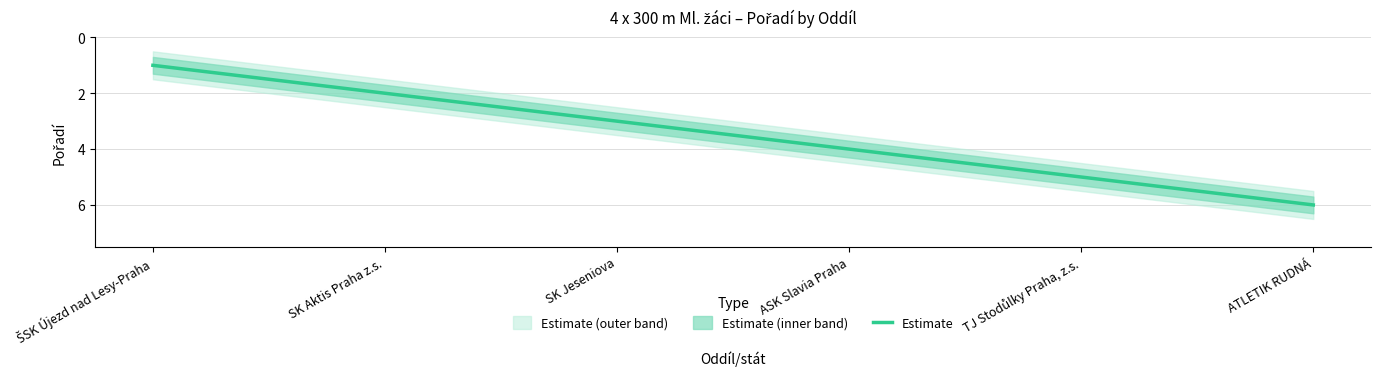

How many values exceed 4?

2